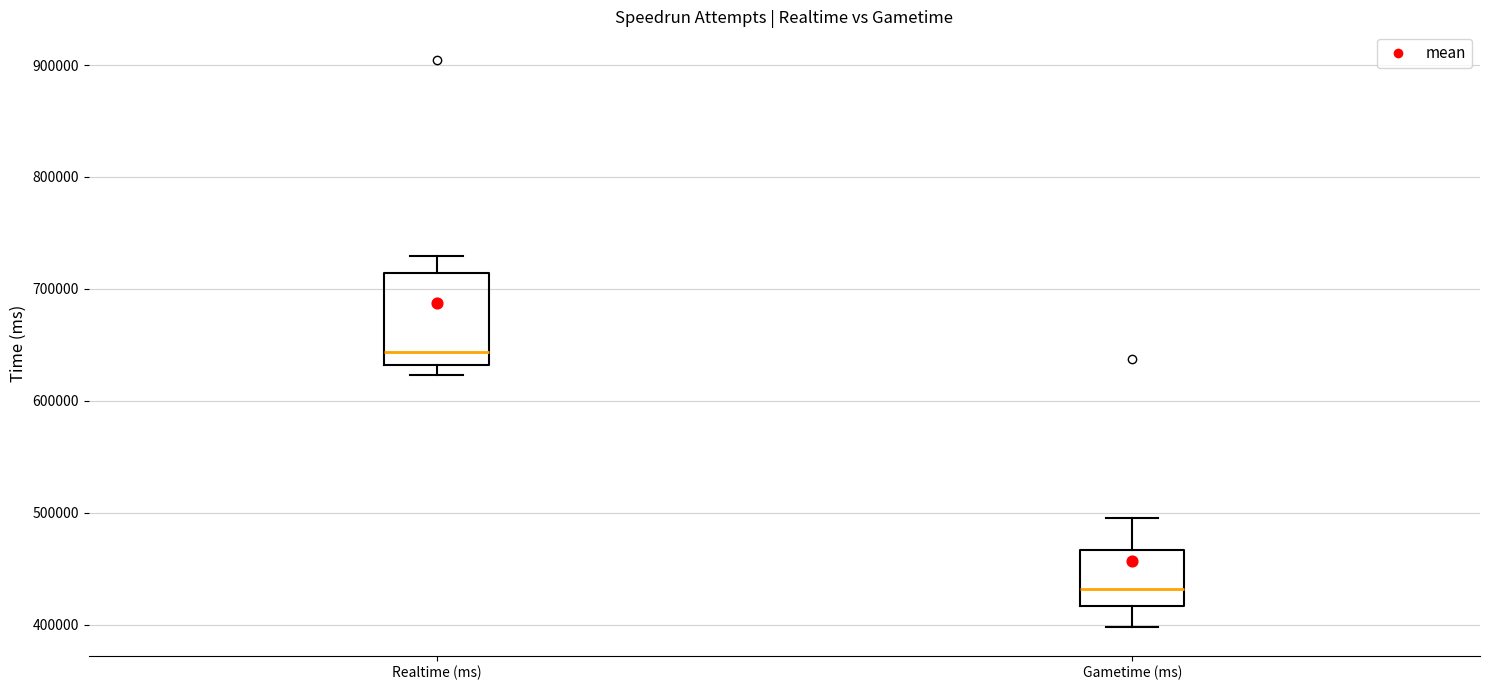

Where is the lower edge of the box for Realtime (ms) on the y-axis? The values are not printed on the chart, so give them approximately, as read against the axis.

630000